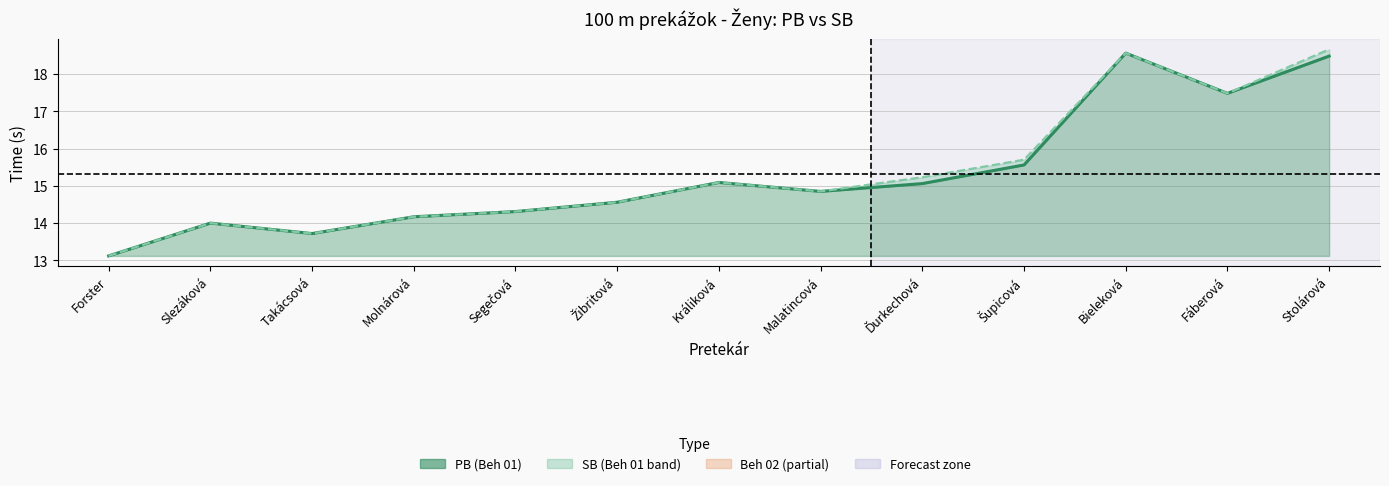

Rank the series by their maximum value, from lowest to highest.

PB line, SB line